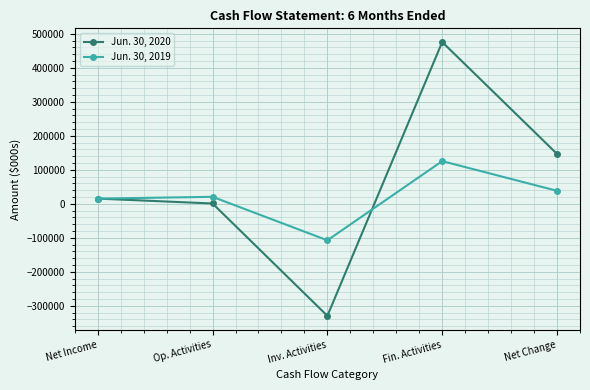

Where is the first local minimum for Jun. 30, 2019?

Inv. Activities